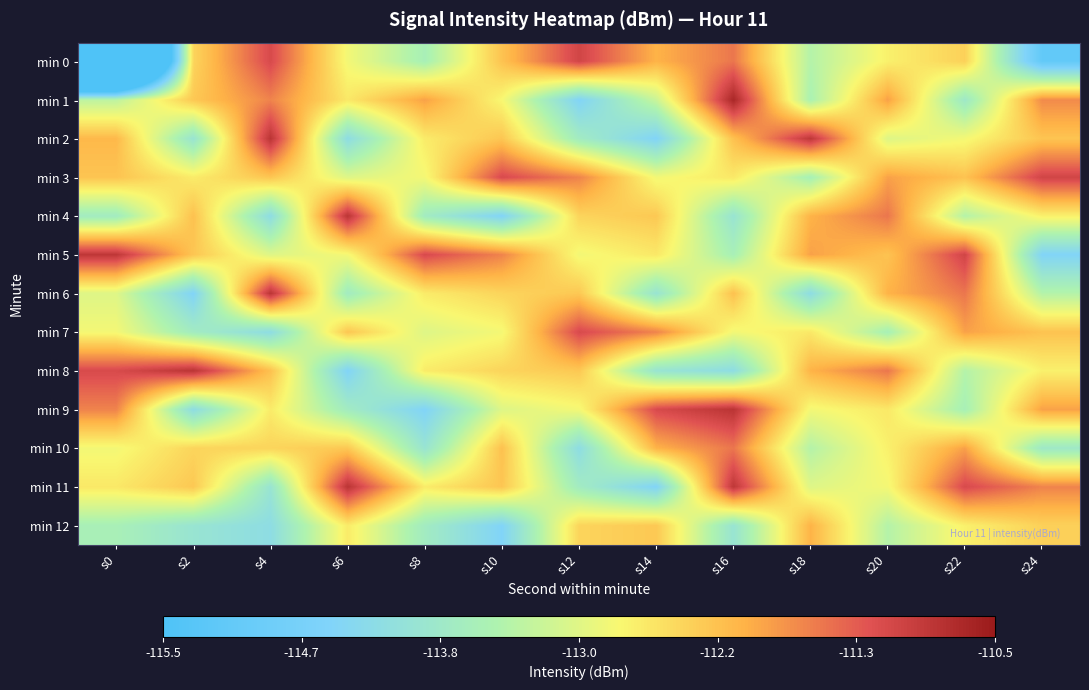

Between s24 and s4, which is larger?

s4